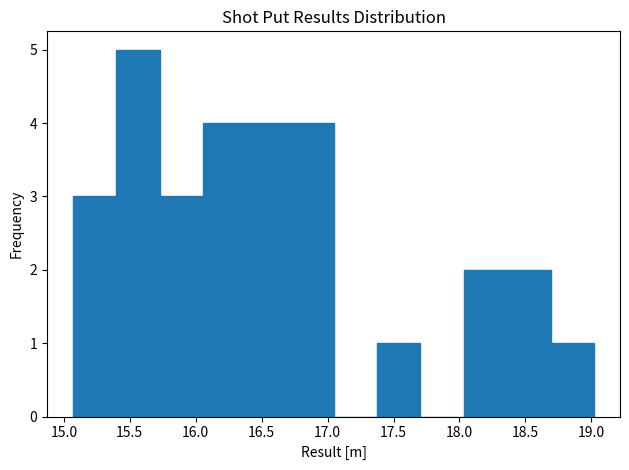

Which range on the x-axis has the tallest bar?

15.40 to 15.75